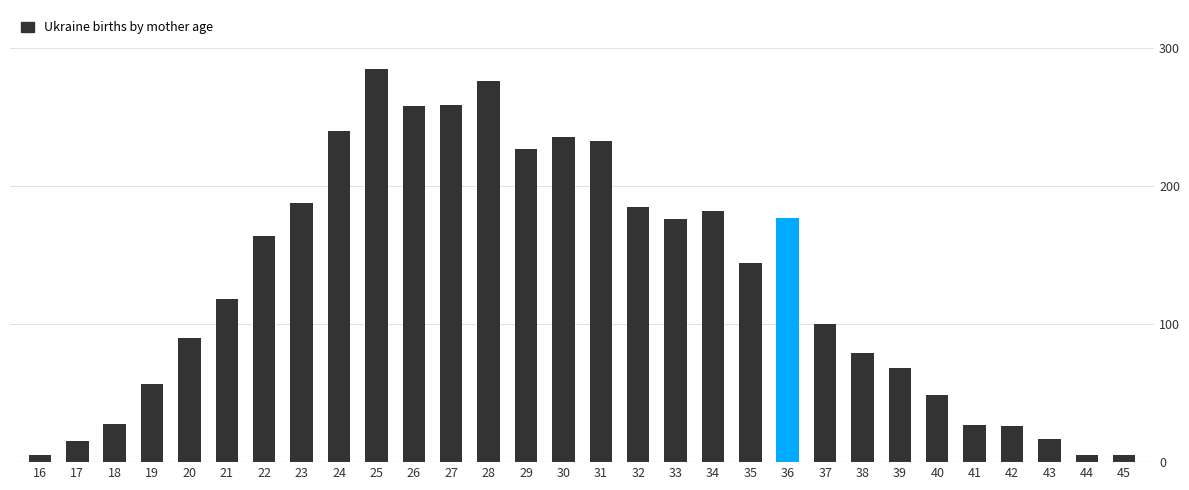

What is the change in value from 20 to 33?

+86